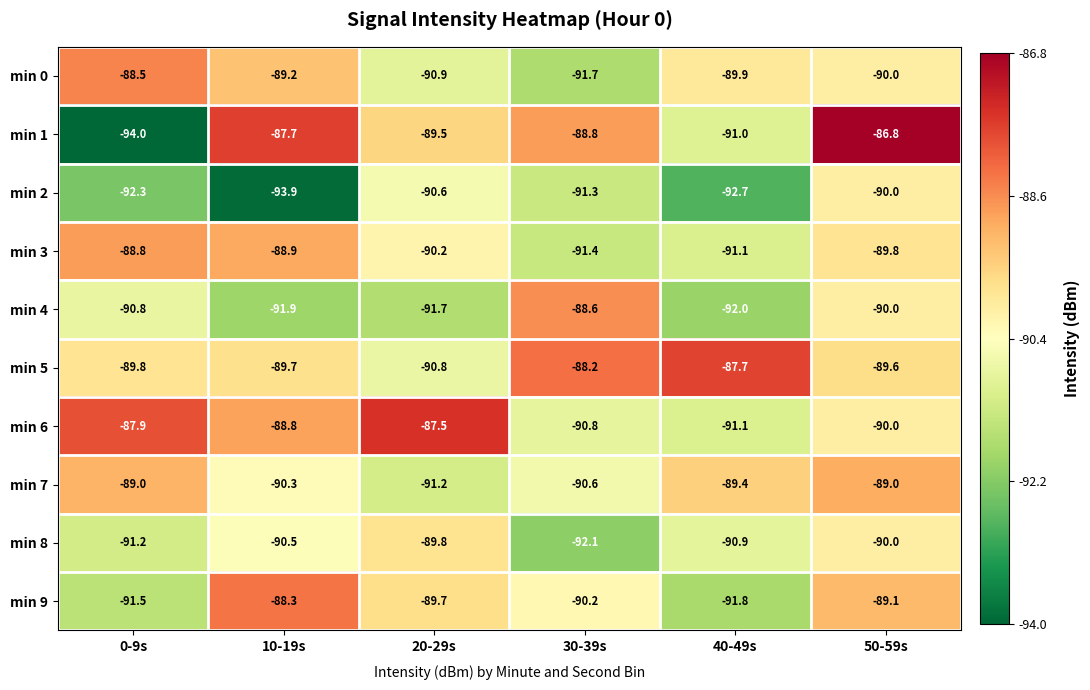

What is the minimum value shown in the chart?

-94.0